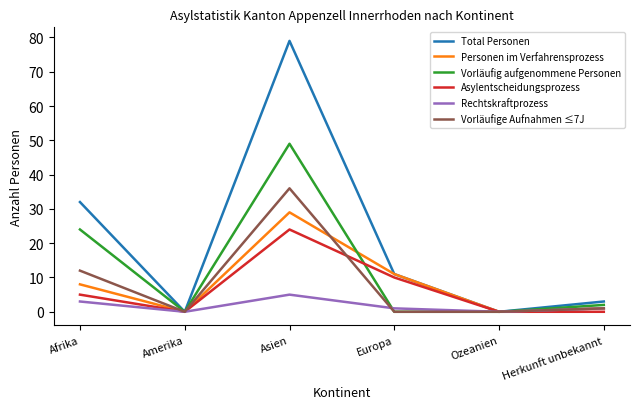

Between Asien and Herkunft unbekannt, which series saw the biggest shift?

Total Personen